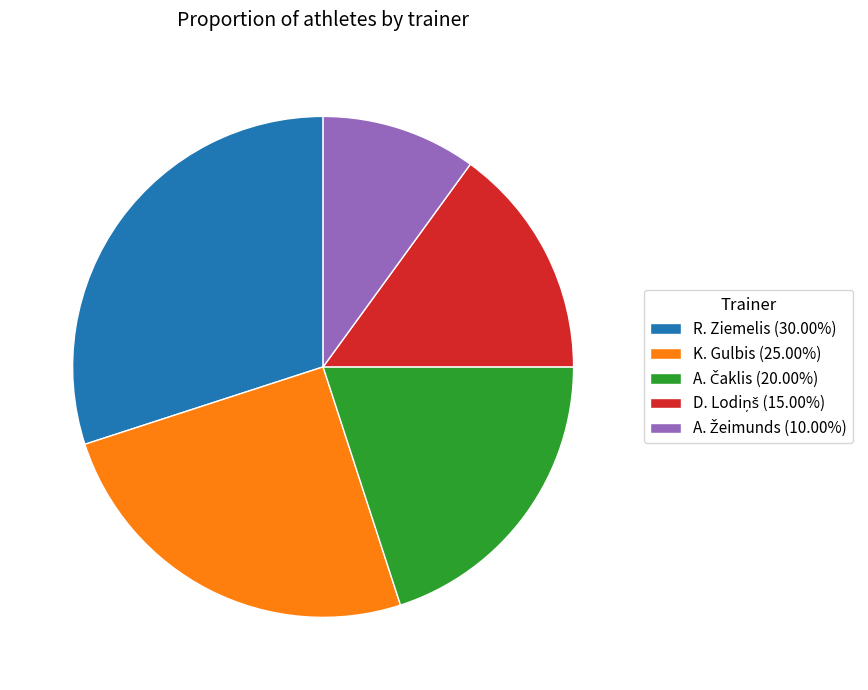

Does any single category account for the majority?

No